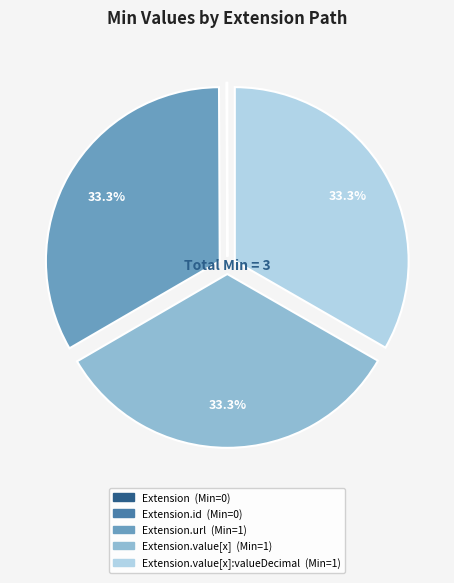

Is there a majority slice in this chart?

No